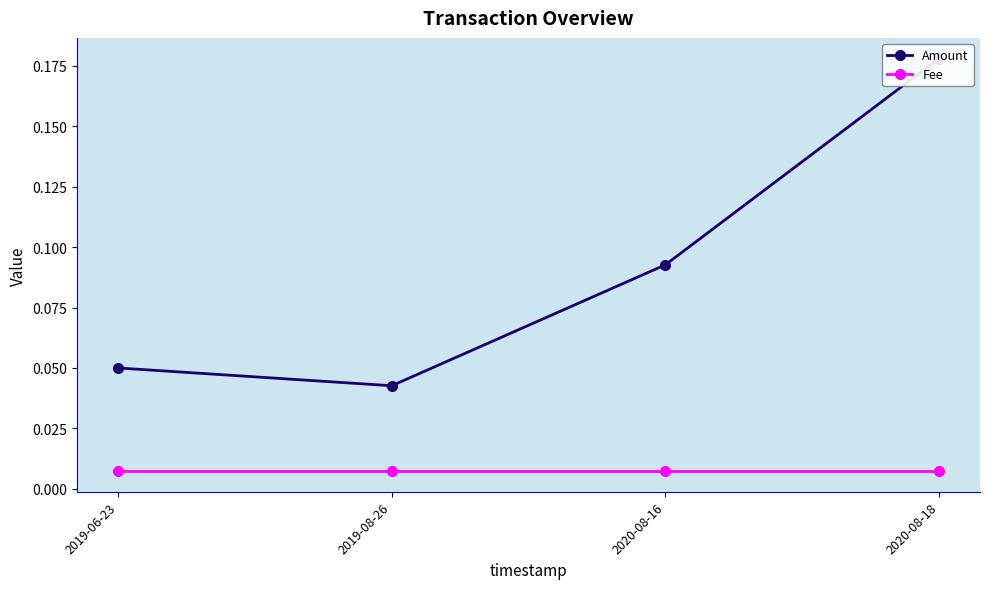

Is this an area chart (filled region under the line)?

No